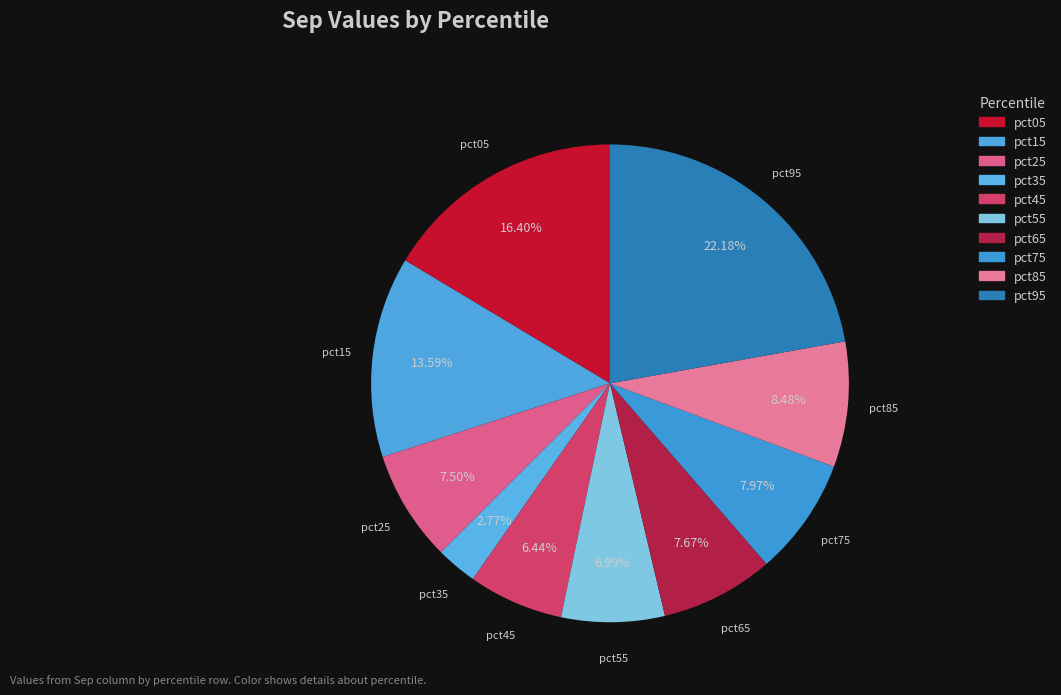

What percentage is the pct55 slice, to the nearest percent?

7%